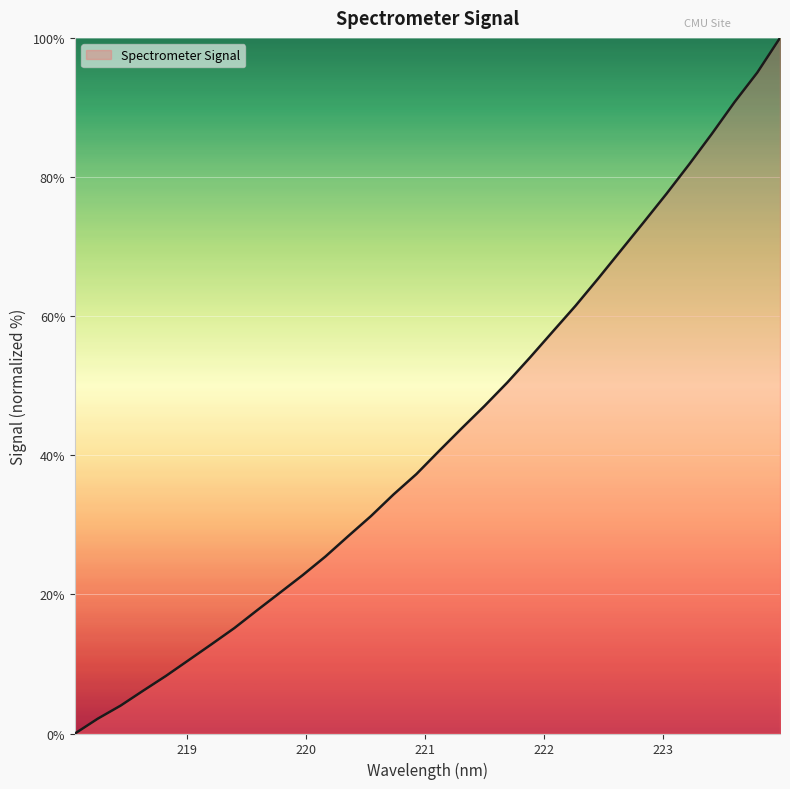

What is the maximum value shown in the chart?

100.0